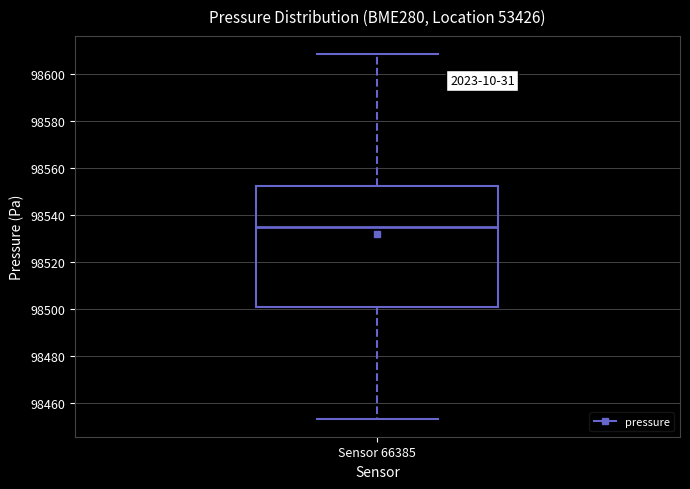

Where does the lower whisker of the box for Sensor 66385 end on the y-axis? The values are not printed on the chart, so give them approximately, as read against the axis.

98454